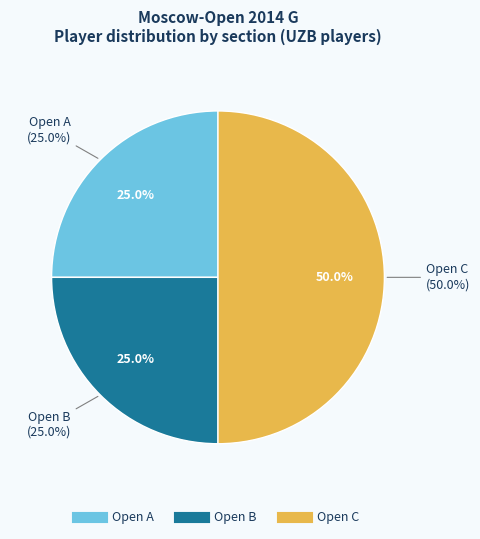

To the nearest percent, what portion does Open C represent?

50%